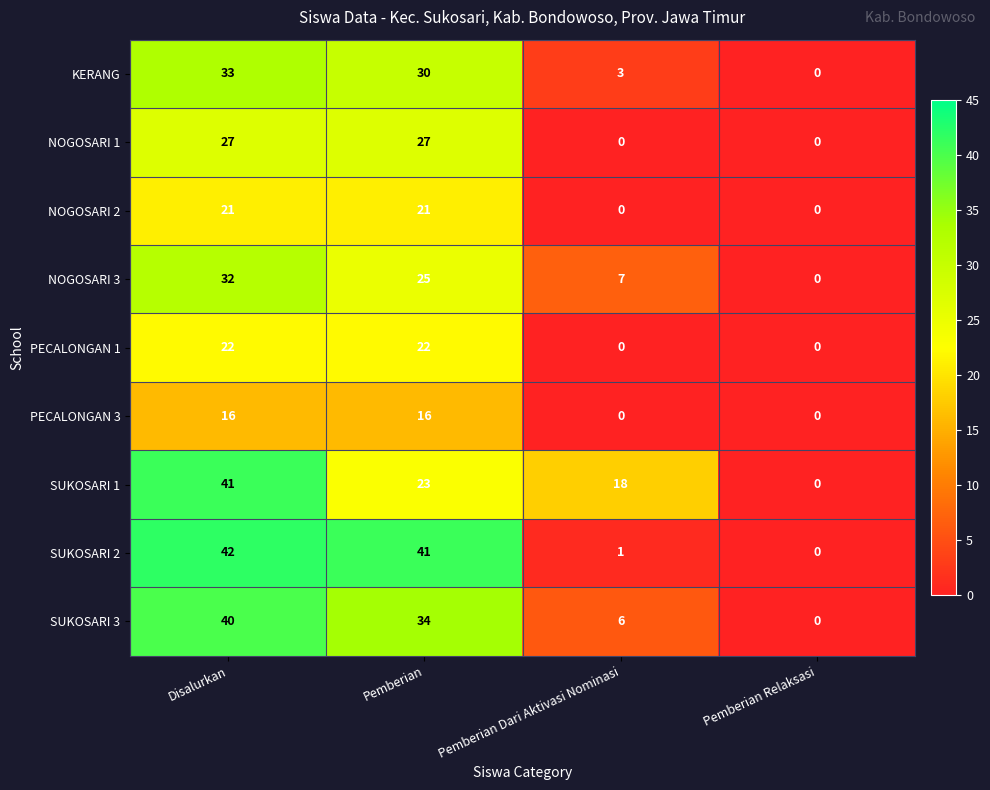

Is it true that SUKOSARI 1 equals 17 at Pemberian Relaksasi?

False